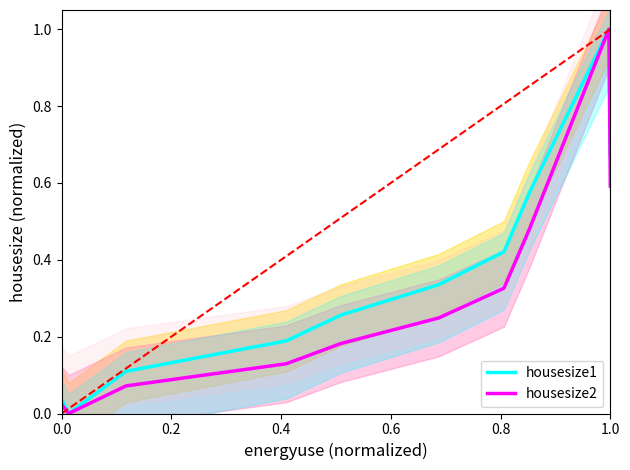

Count the number of data series in this chart.

2